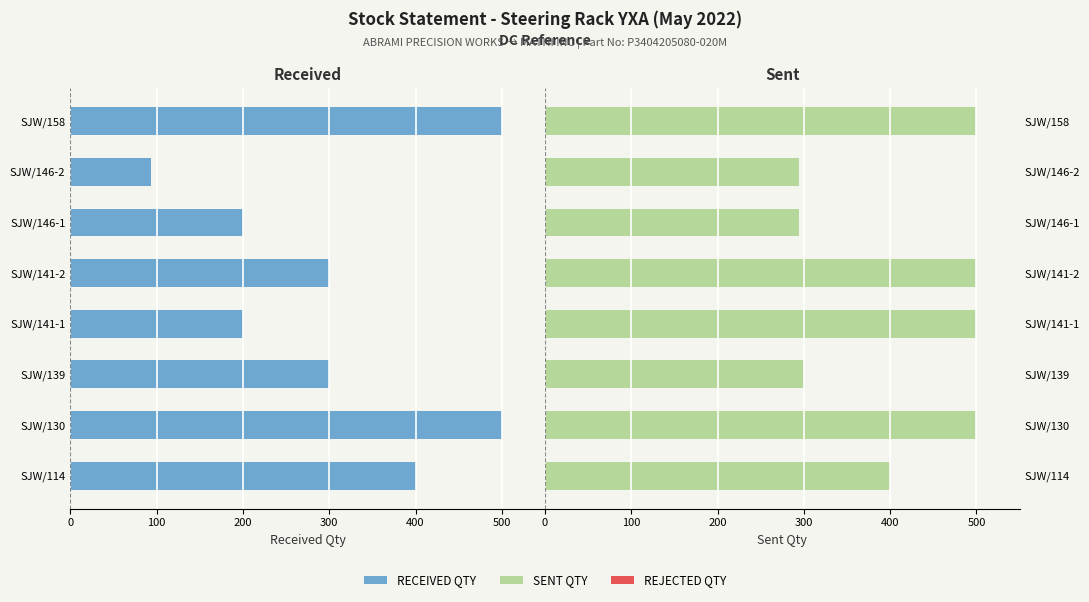

Are the bars grouped side by side (vs. stacked)?

Yes